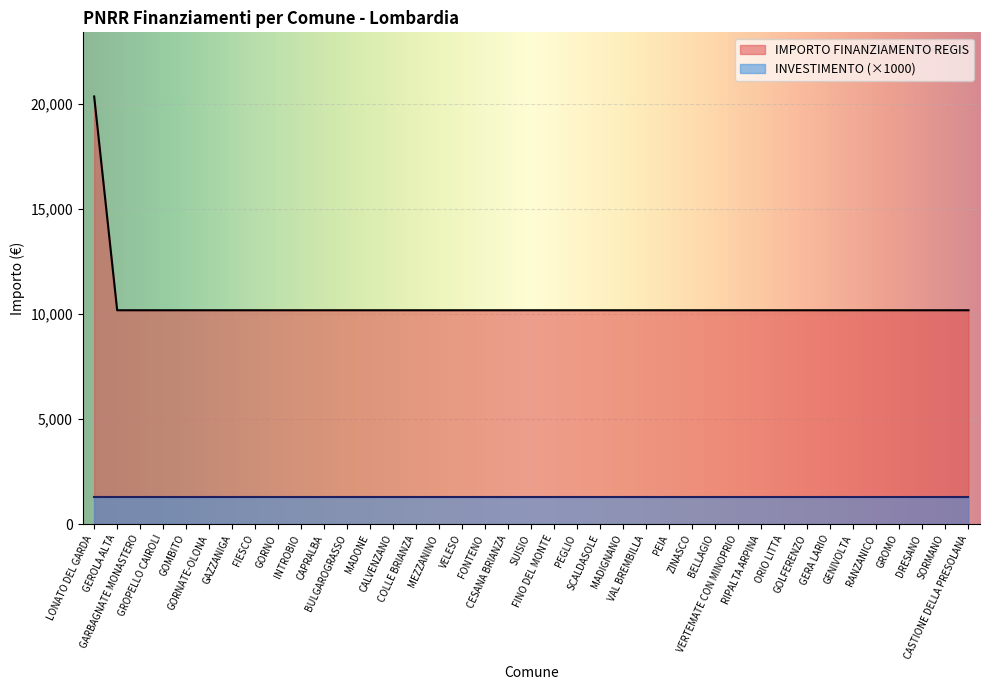

Count the number of values greater than 10172.

1